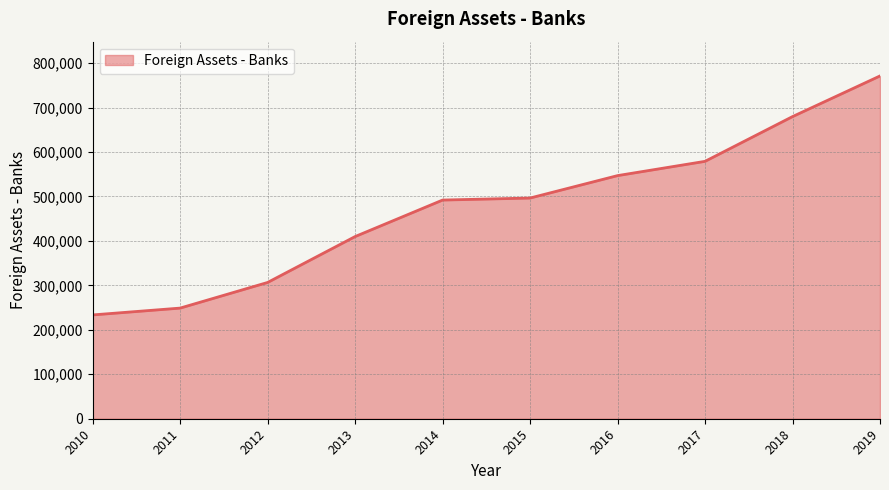

Which label corresponds to the largest value in the chart?

2019